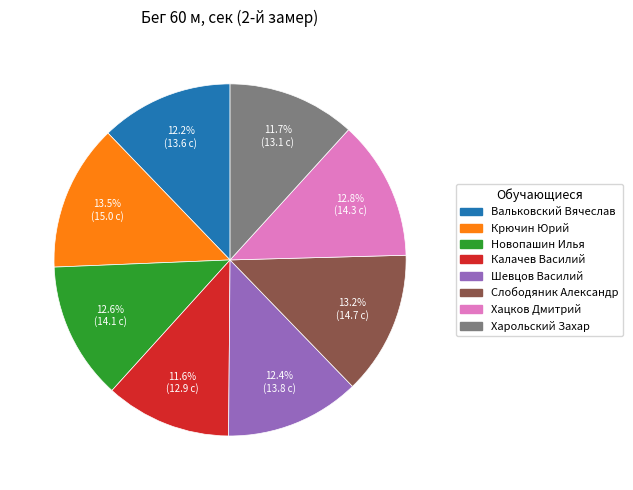

Between Калачев Василий and Вальковский Вячеслав, which is larger?

Вальковский Вячеслав